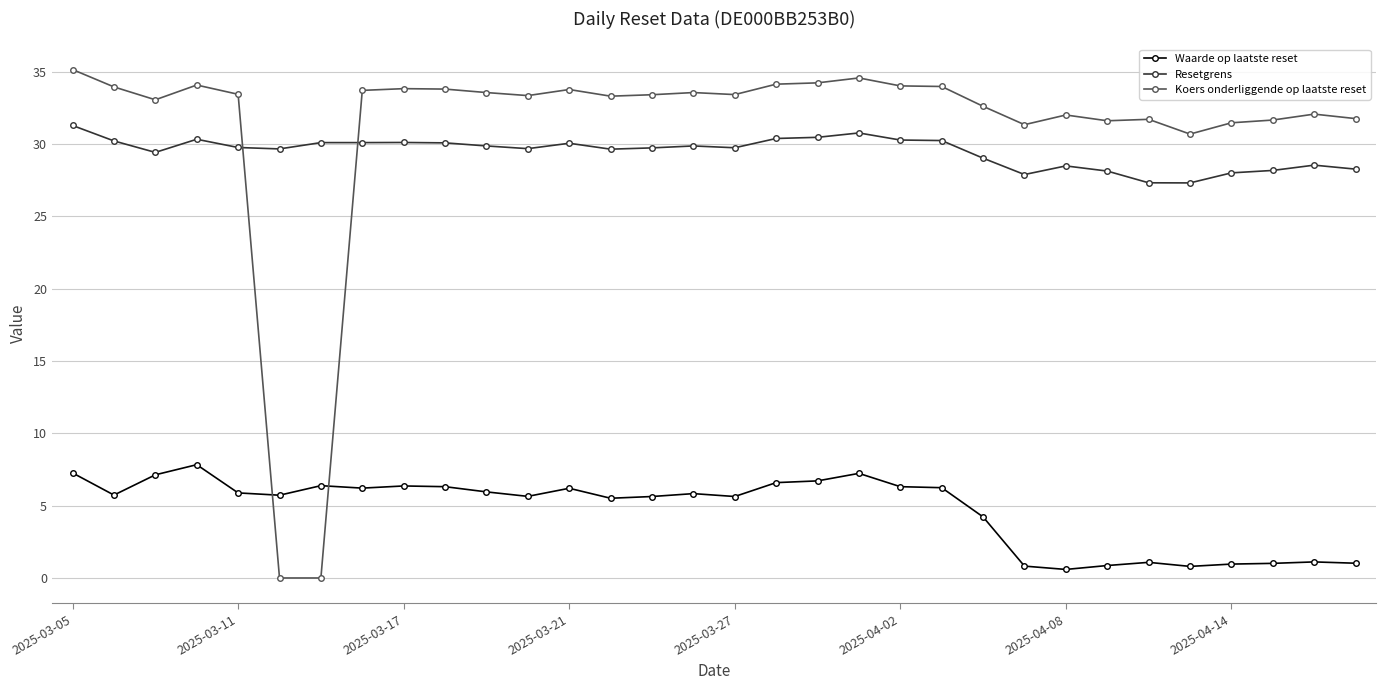

How many times do Waarde op laatste reset and Koers onderliggende op laatste reset cross each other?

2